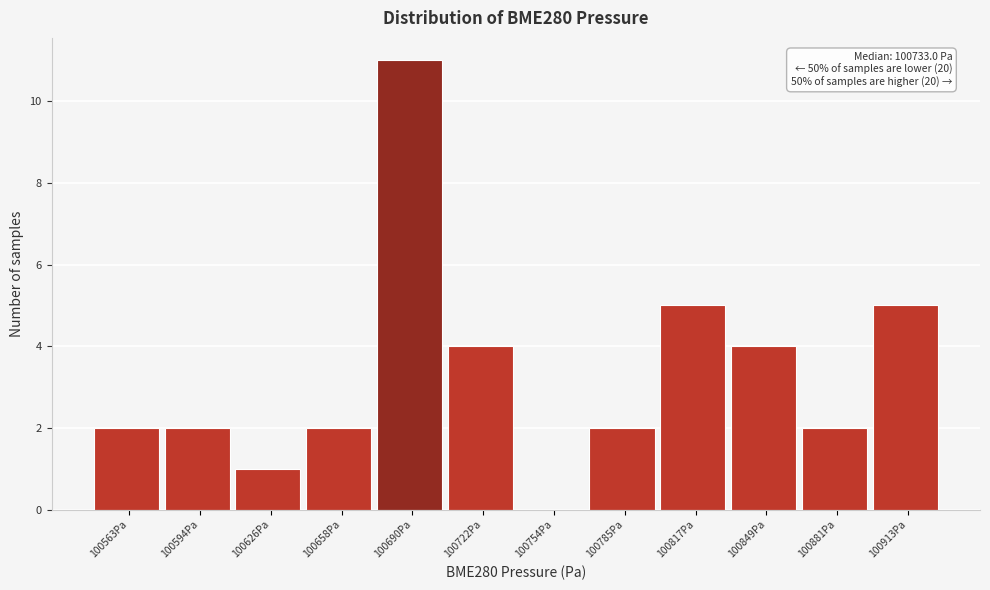

Reading left to right, extract all data points from this chart.

100563Pa=2	100594Pa=2	100626Pa=1	100658Pa=2	100690Pa=11	100722Pa=4	100754Pa=0	100785Pa=2	100817Pa=5	100849Pa=4	100881Pa=2	100913Pa=5